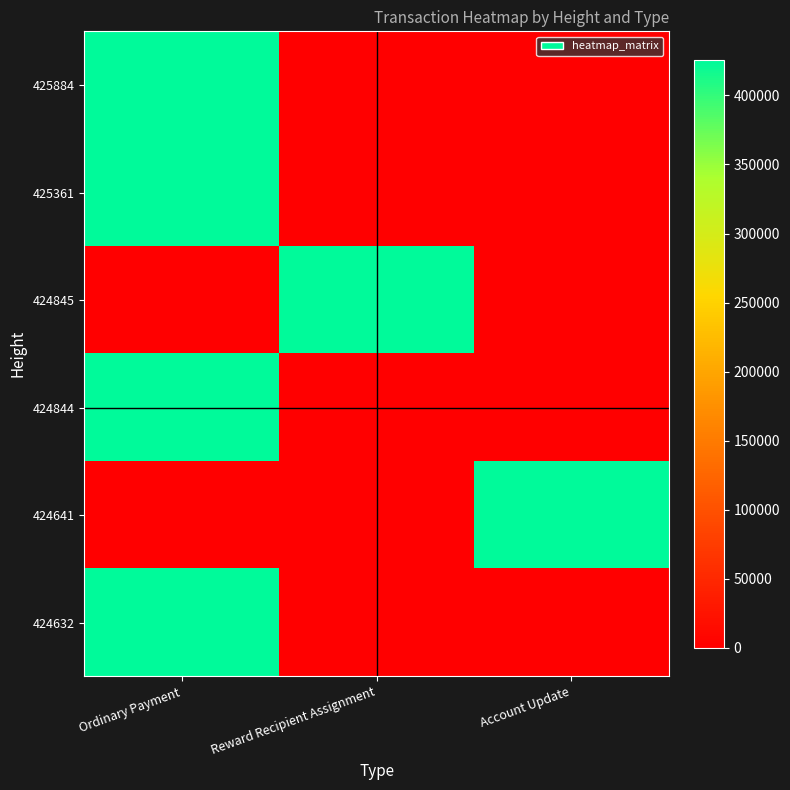

Which series changed the most between Ordinary Payment and Reward Recipient Assignment?

425884